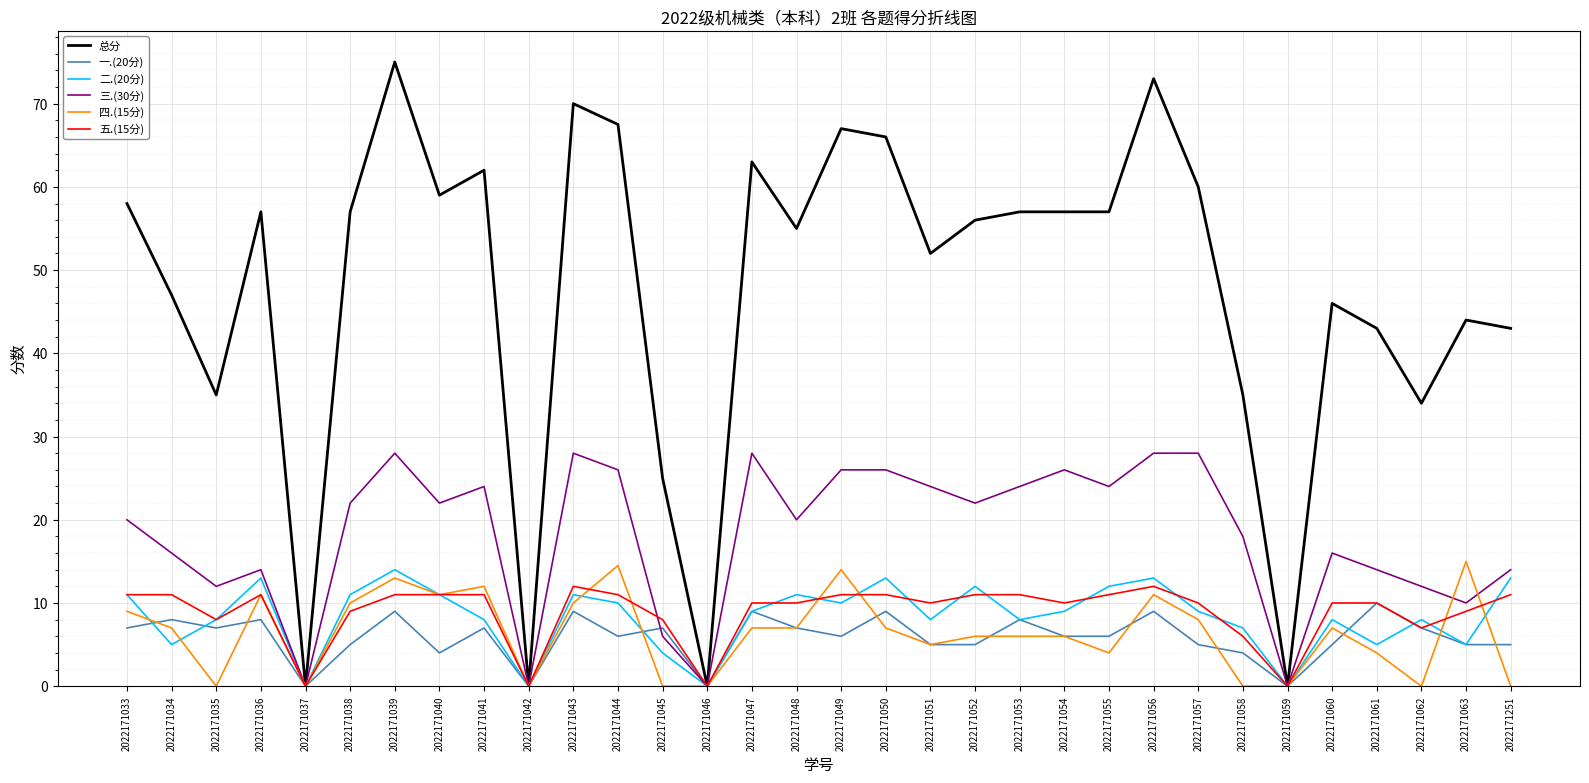

What is the highest value of the 四.(15分) series?

15.0